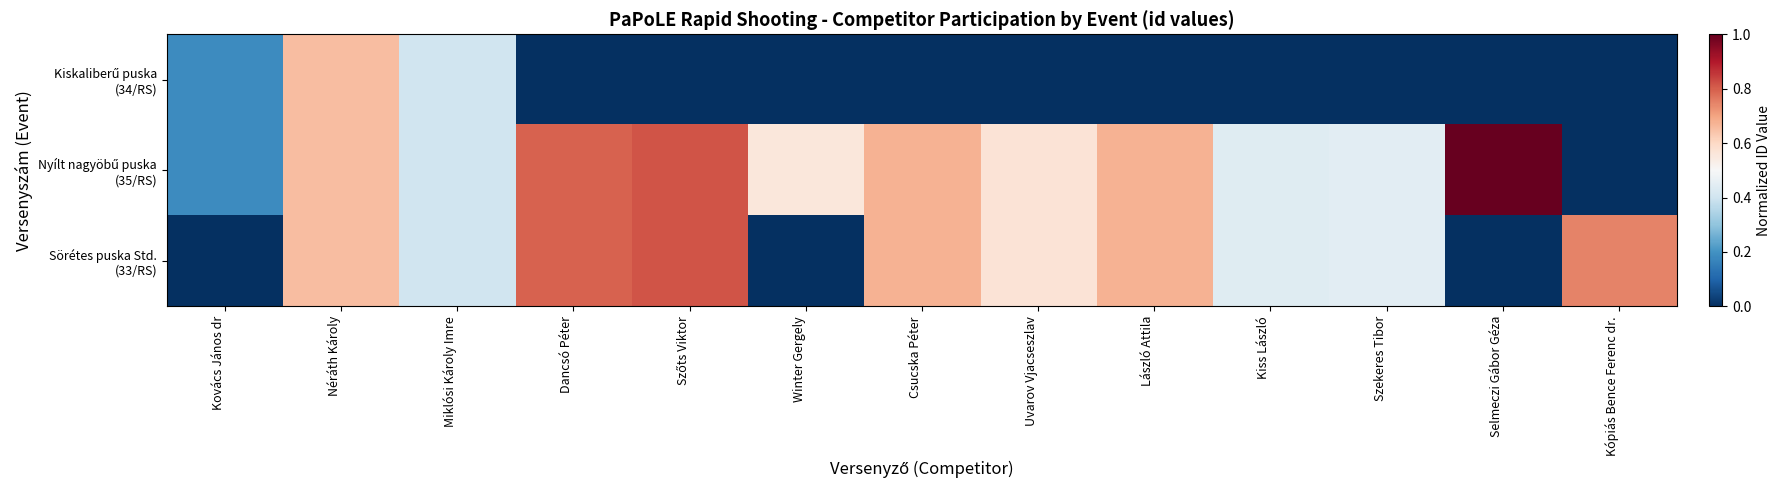

Rank the series at Miklósi Károly Imre from lowest to highest value.

Kiskaliberű puska (34/RS), Nyílt nagyöbű puska (35/RS), Sörétes puska Std. (33/RS)